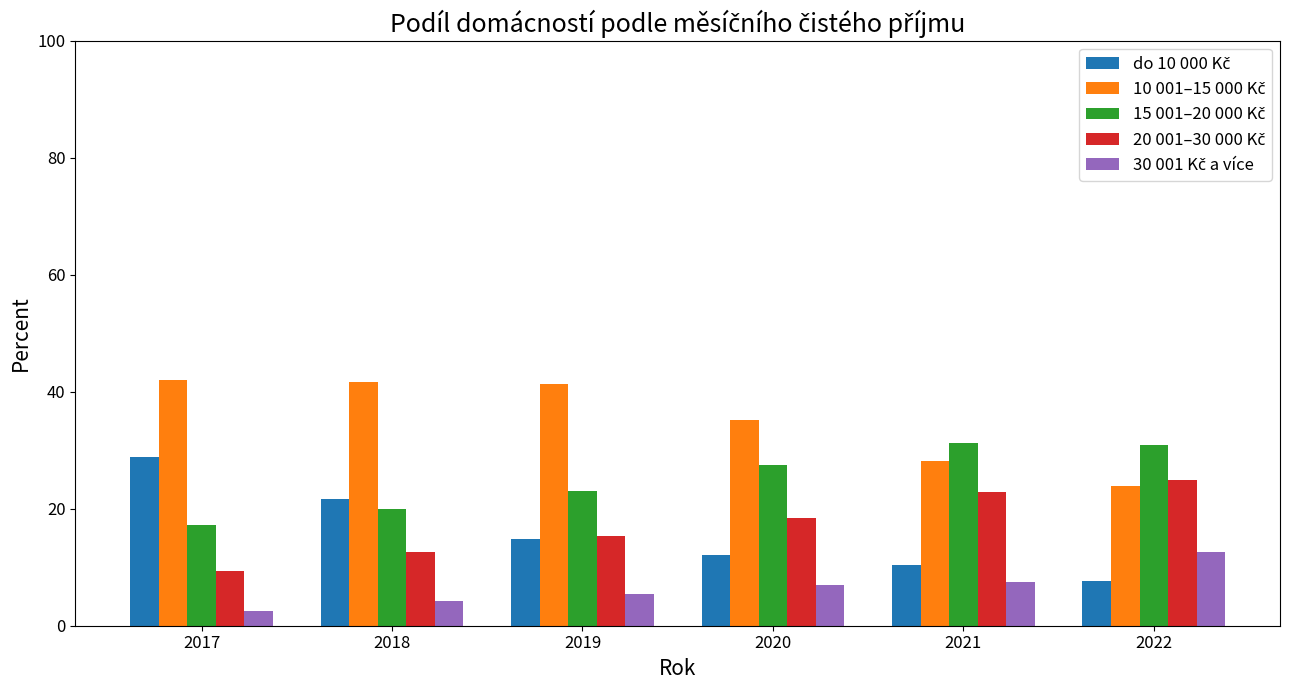

What is the spread (max minus min) of values at 2018?

37.3